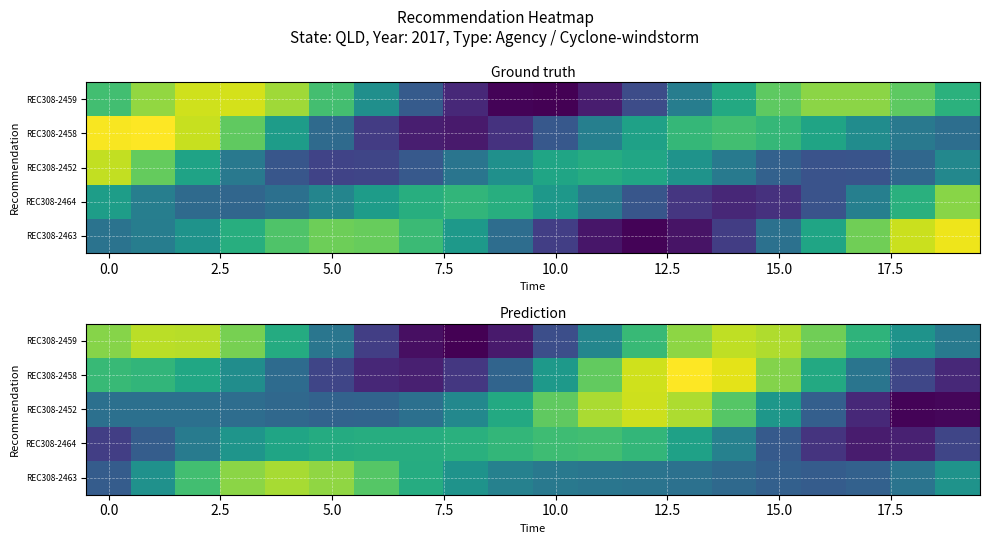

How many values in the REC308-2459 series exceed 1?

12